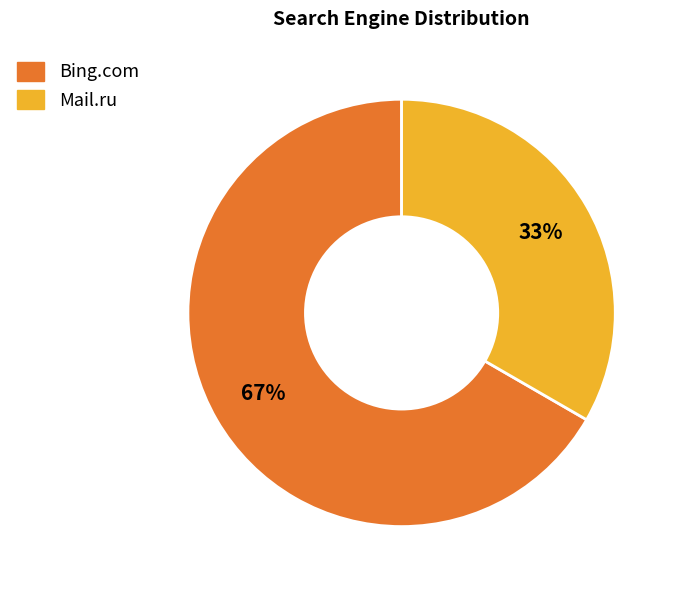

Which category has the smallest portion of the pie?

Mail.ru